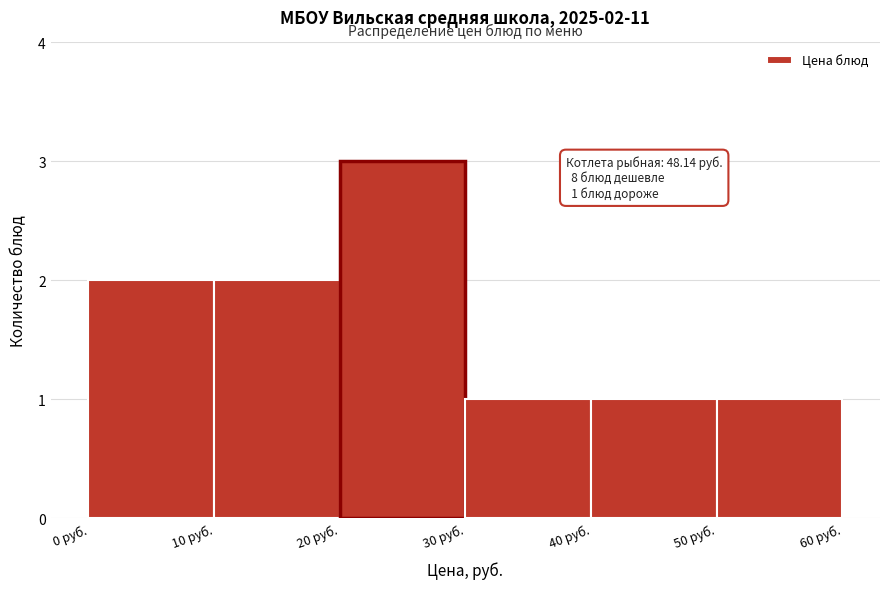

Over which range of the x-axis is the bar tallest?

20 to 30